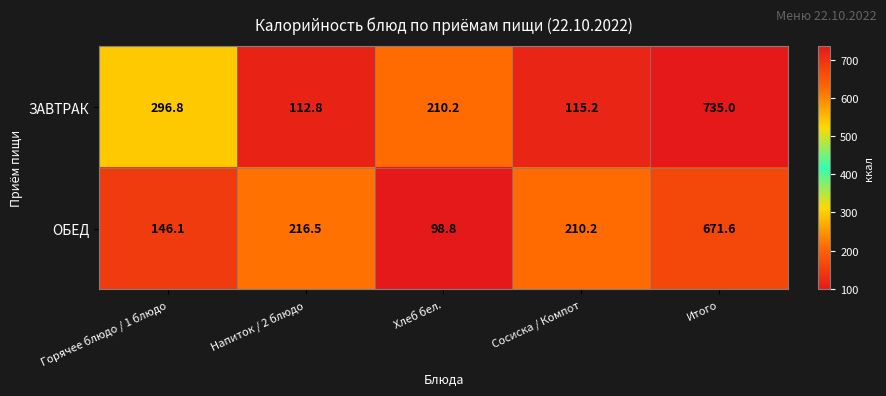

What is the greatest value displayed?

735.0